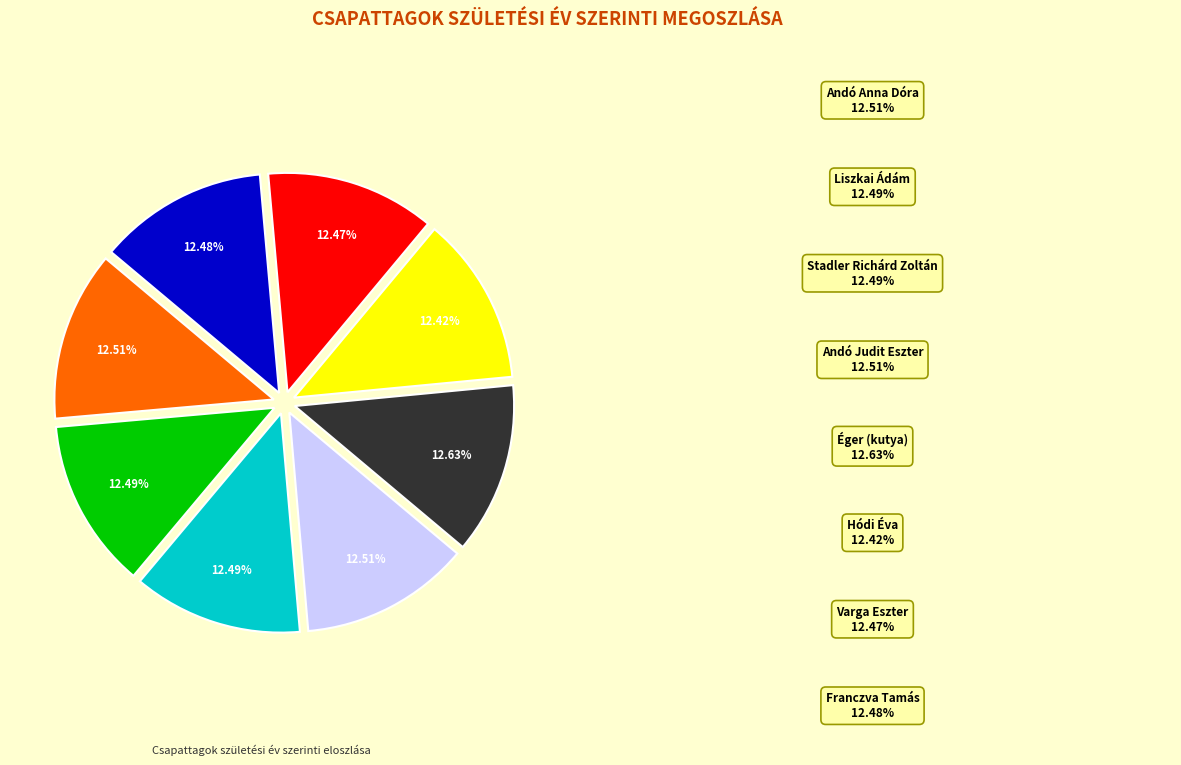

Does any single category account for the majority?

No